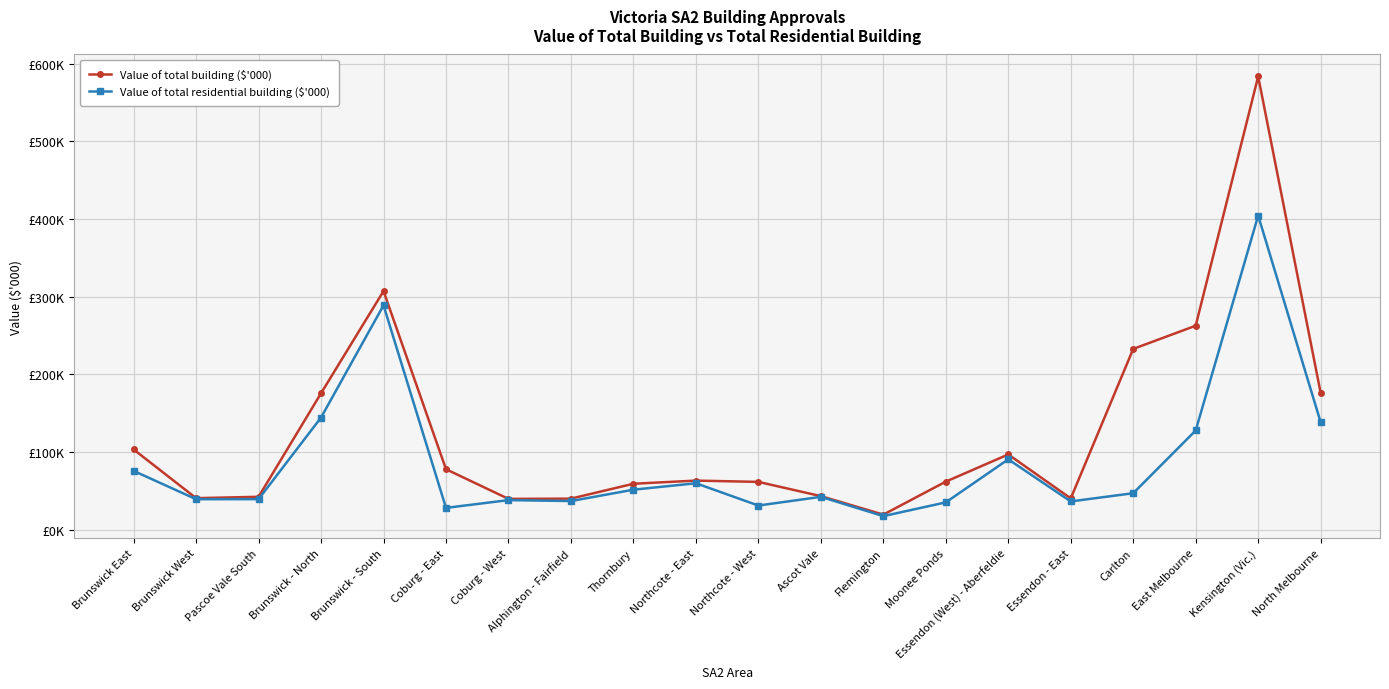

Does the chart have visible grid lines?

Yes